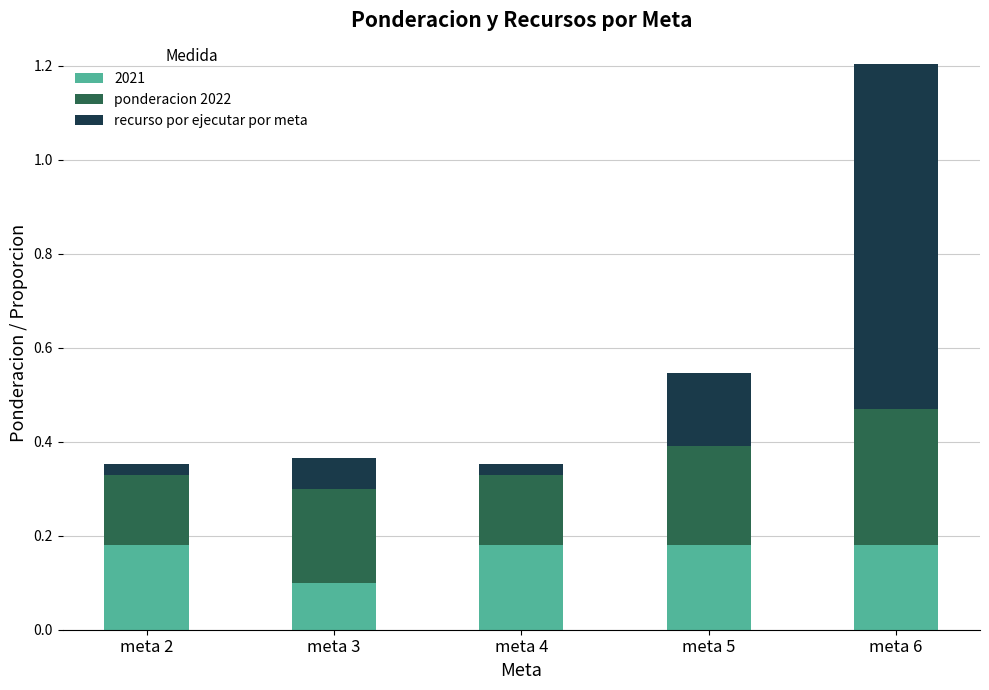

Where is 2021 nearest to the value 0?

meta 3